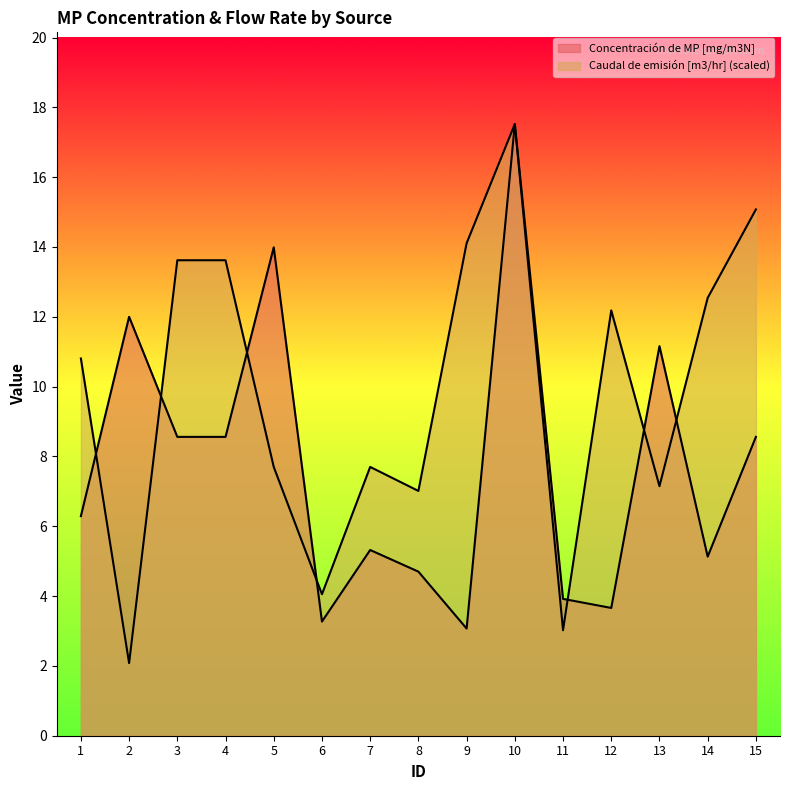

List the series in order of their overall mean, highest first.

Caudal de emisión [m3/hr] (x1000), Concentración de MP [mg/m3N]